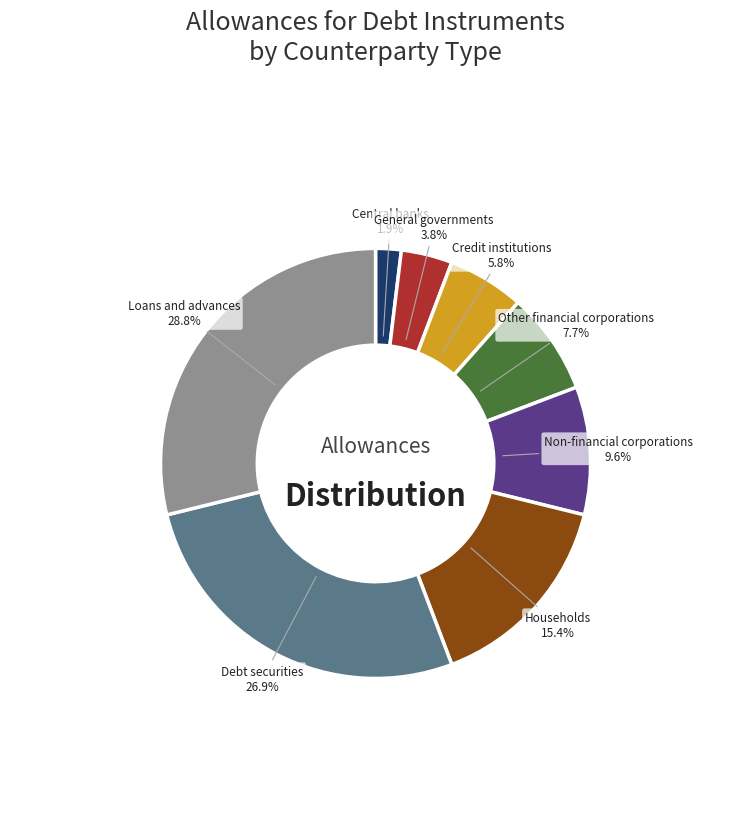

How many segments does this pie chart have?

8